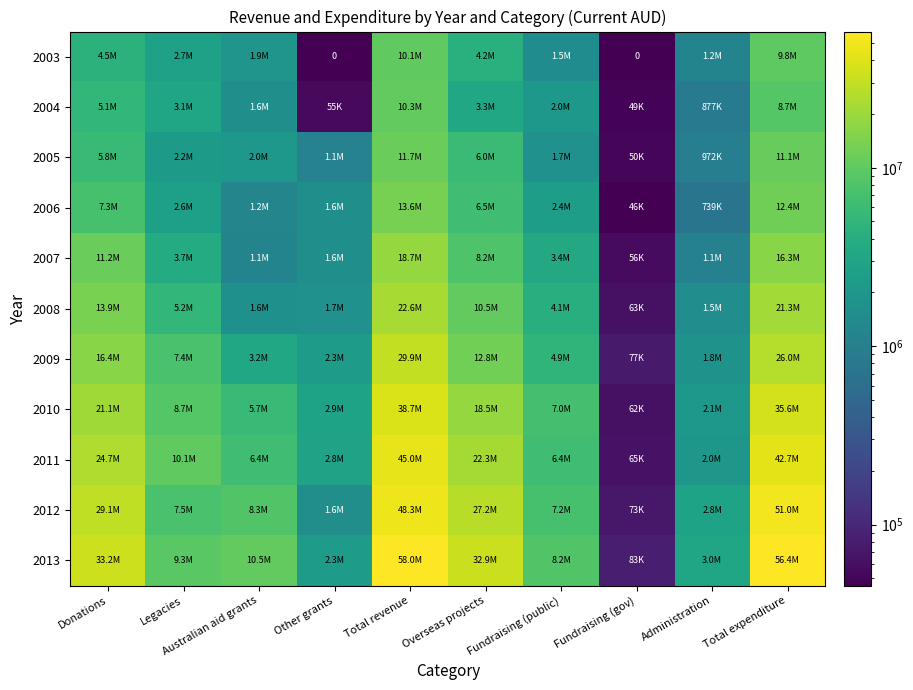

Is it true that 2006 equals 1527388.8 at Overseas projects?

False